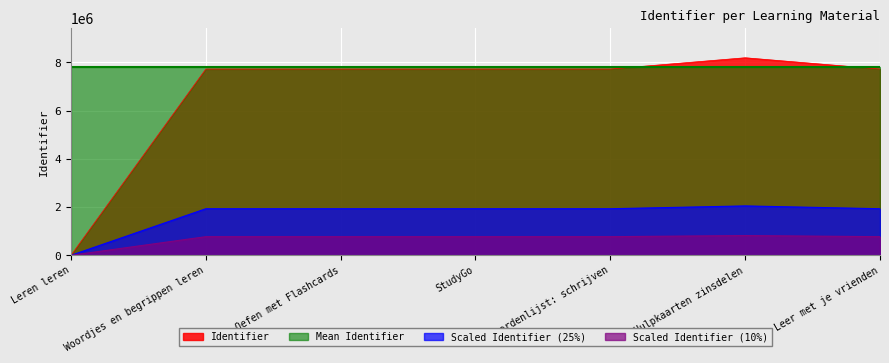

The chart shows a value of 7723495 at Leer met je vrienden. True or false?

True